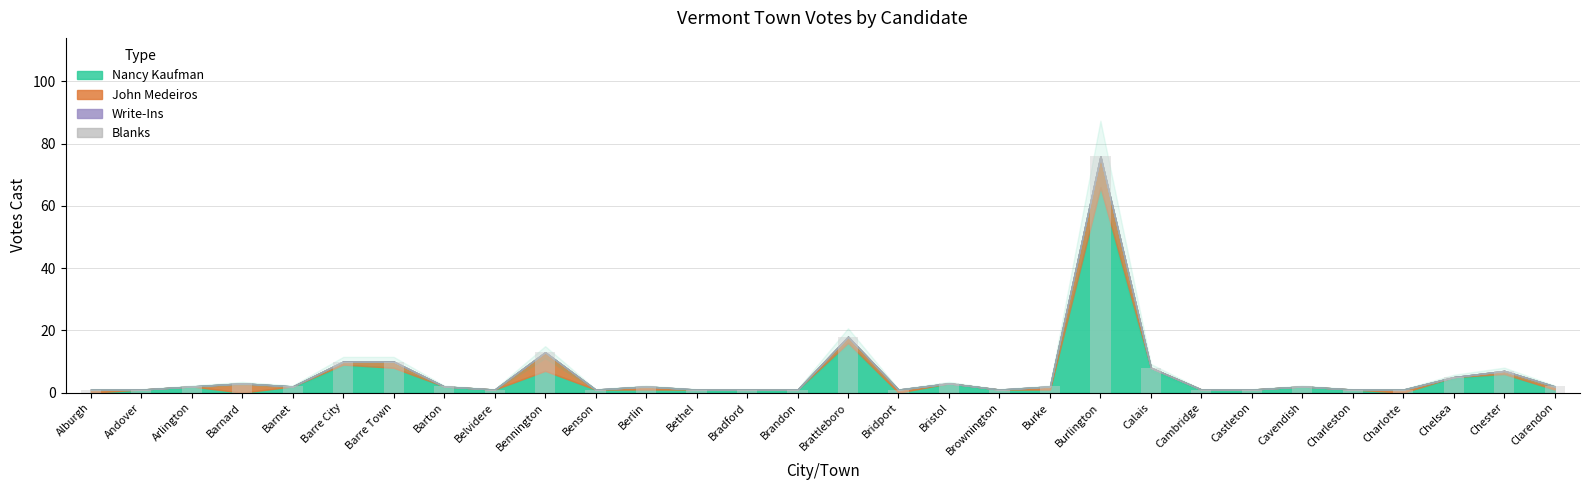

At which category does the chart reach its peak across all series?

Burlington